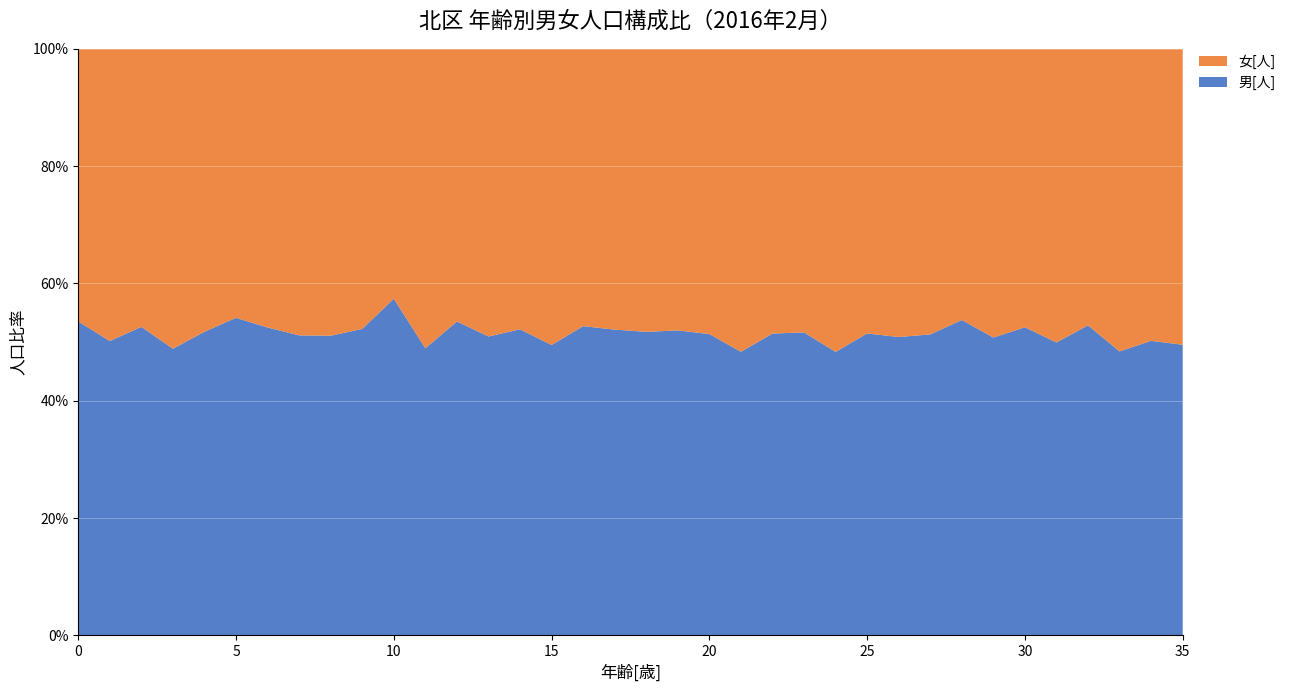

The value of 男[人] at 10 is 77.6. True or false?

False